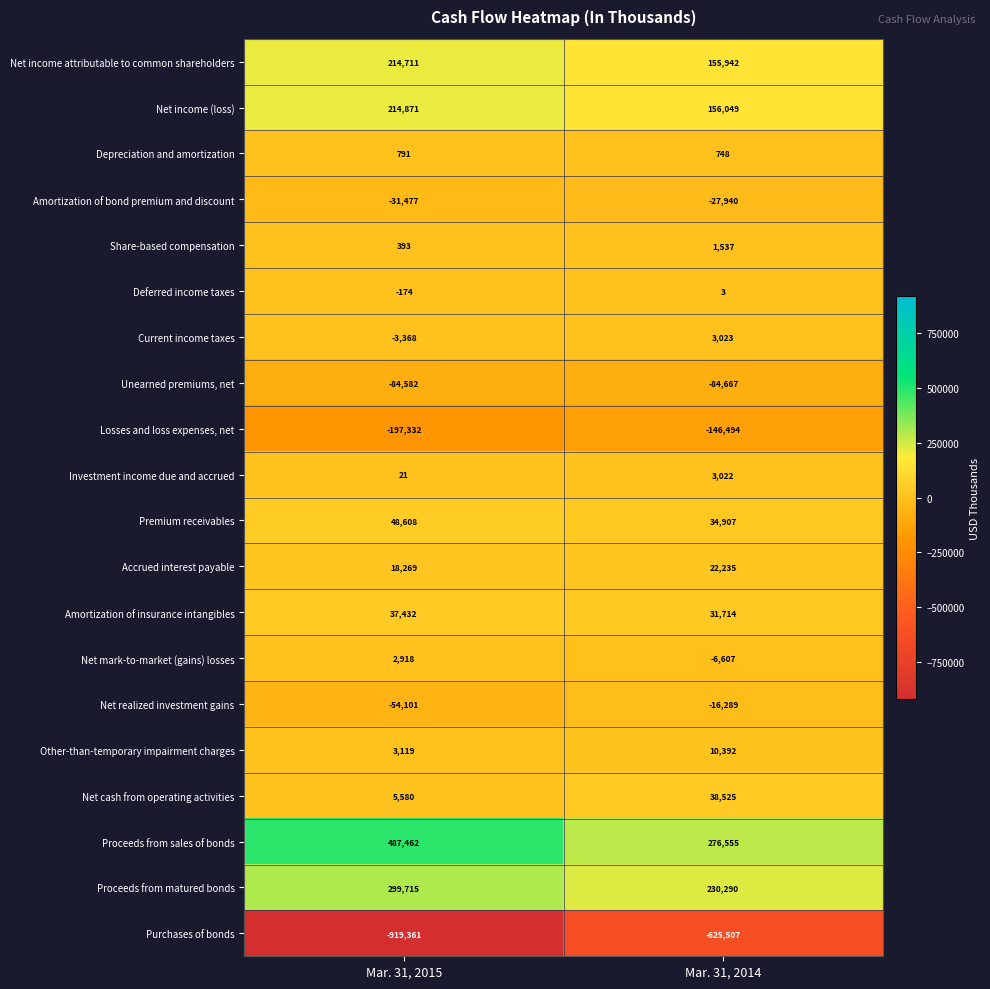

Is the value of Net mark-to-market (gains) losses at Mar. 31, 2015 greater than the value of Unearned premiums, net at Mar. 31, 2015?

Yes